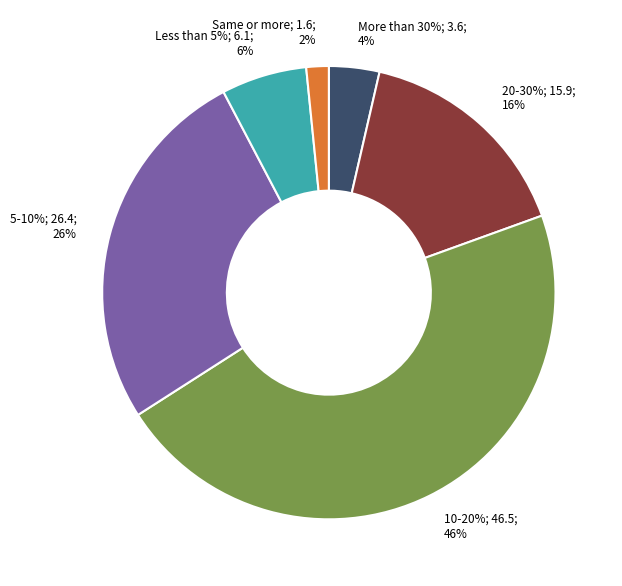

The 20-30% below slice represents 24% of the pie. True or false?

False